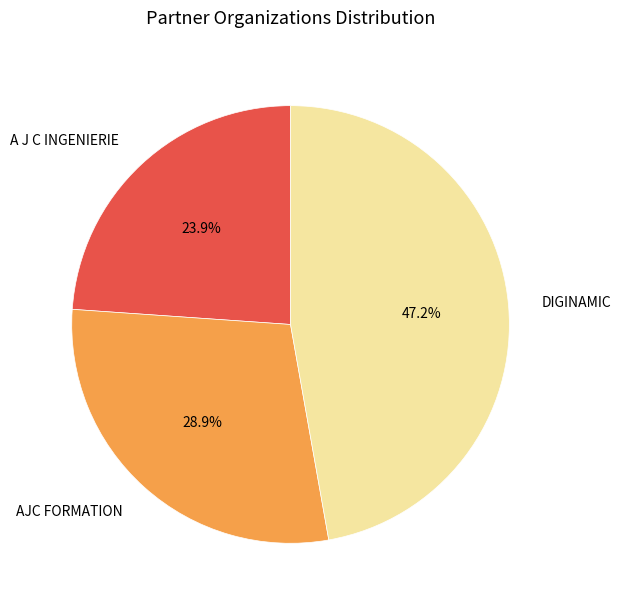

What is the largest slice in the pie chart?

DIGINAMIC